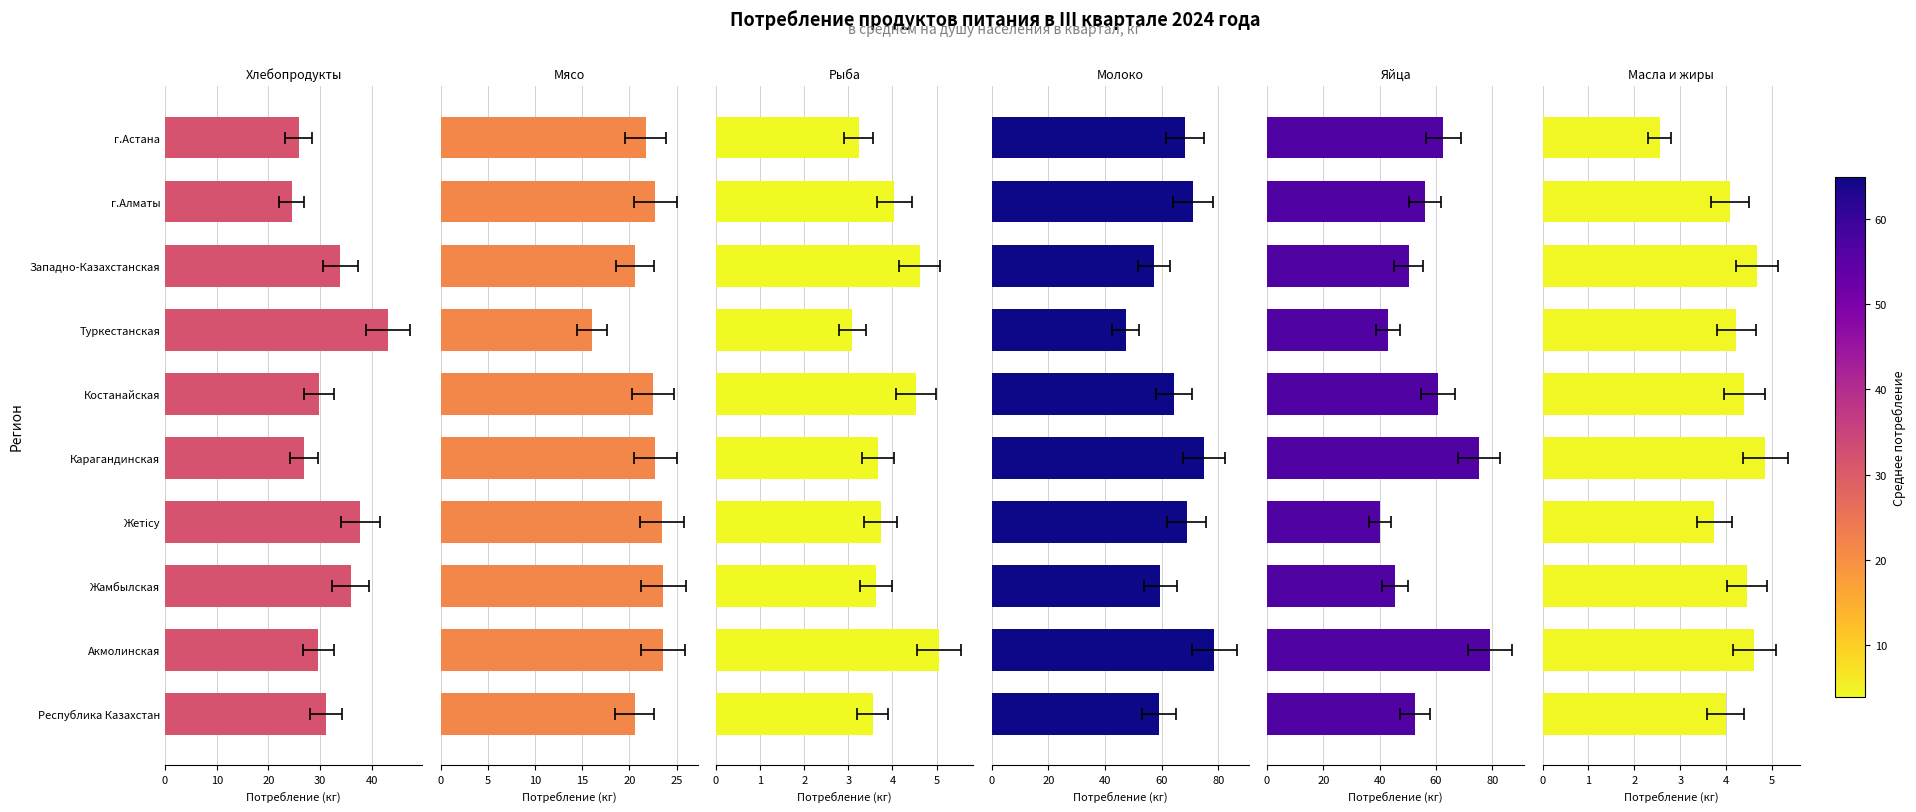

What is the total value across all series at Карагандинская?

208.4